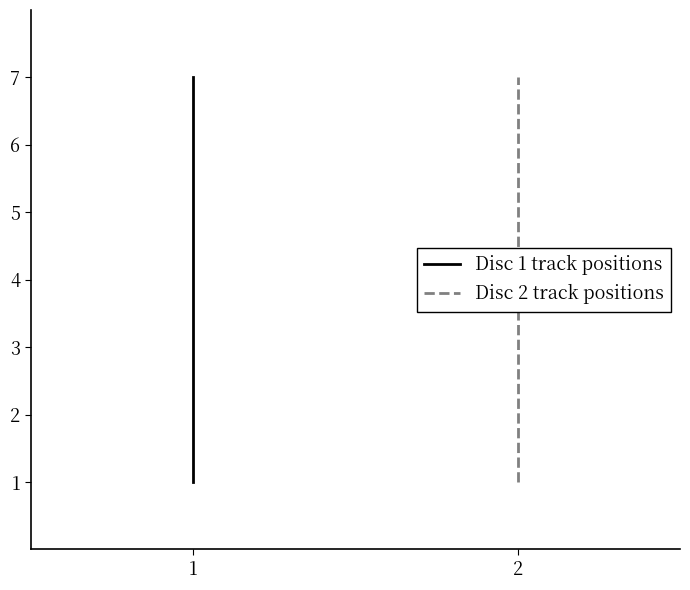

Count the Disc 1 track positions values in the range 2 to 6.

5